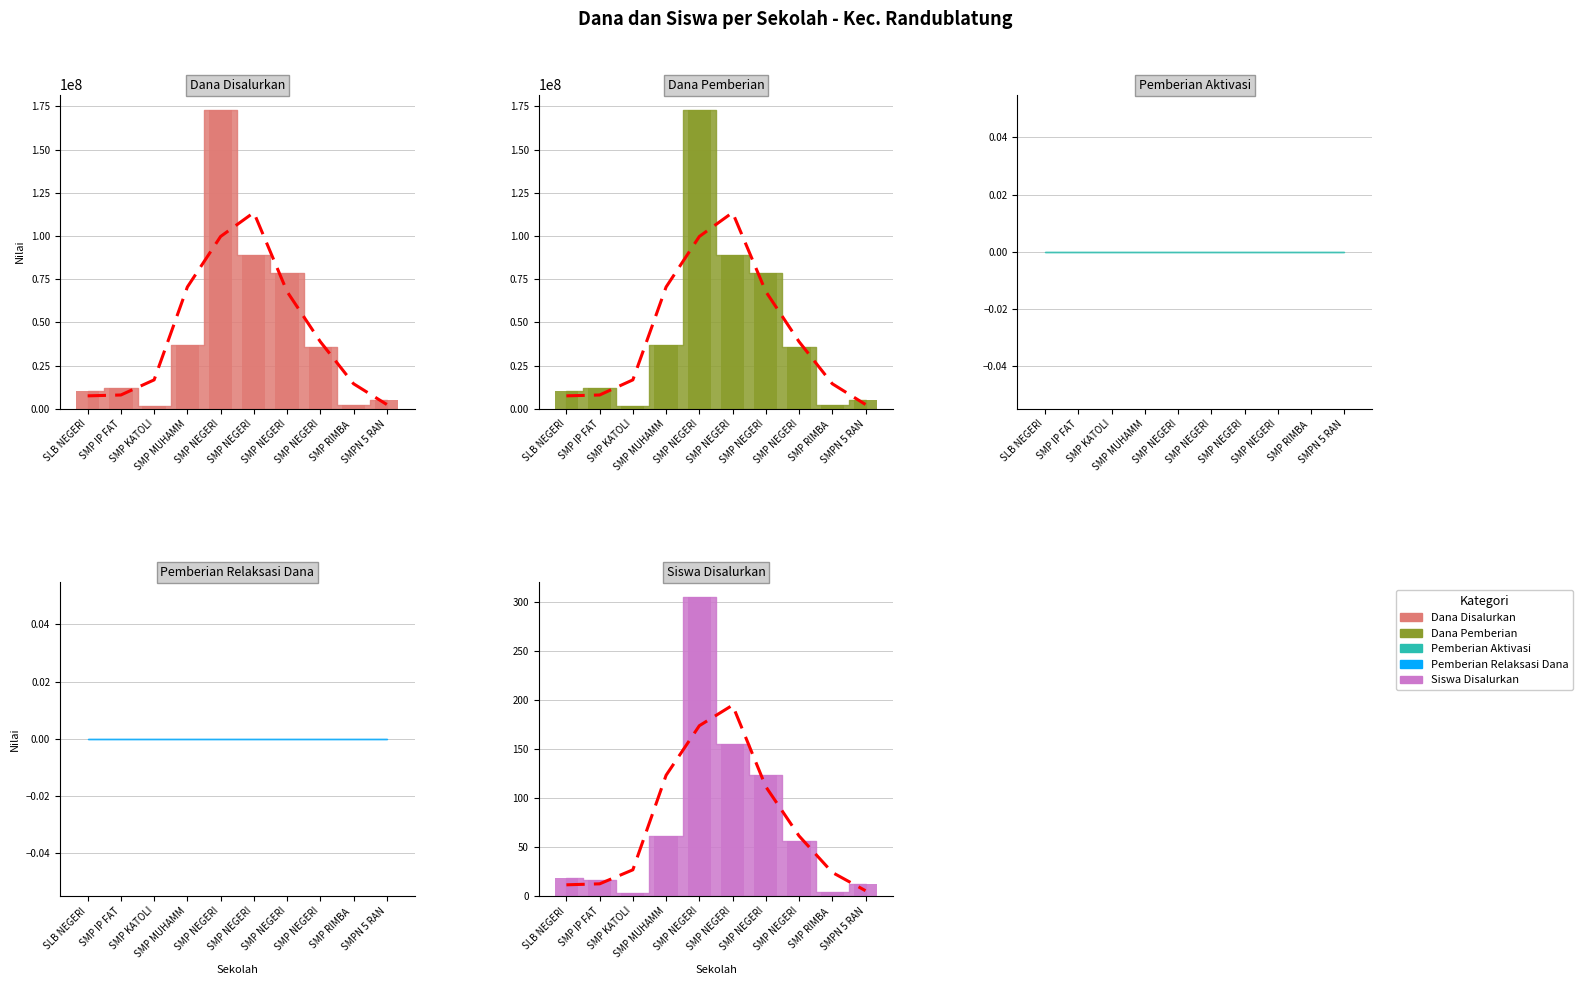

The value of Dana Pemberian at SMP NEGERI is 241975816. True or false?

False